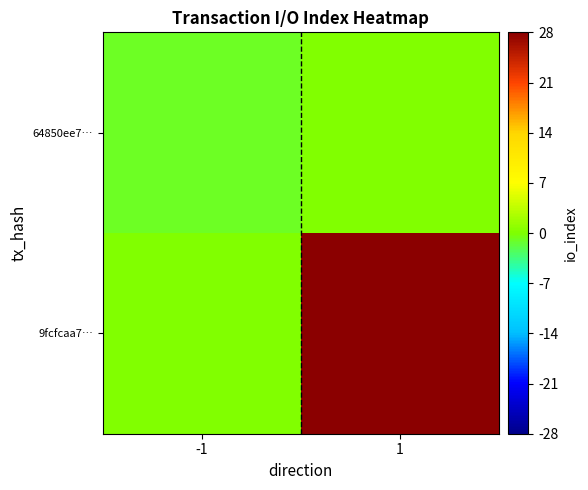

How many distinct data groups are displayed?

2